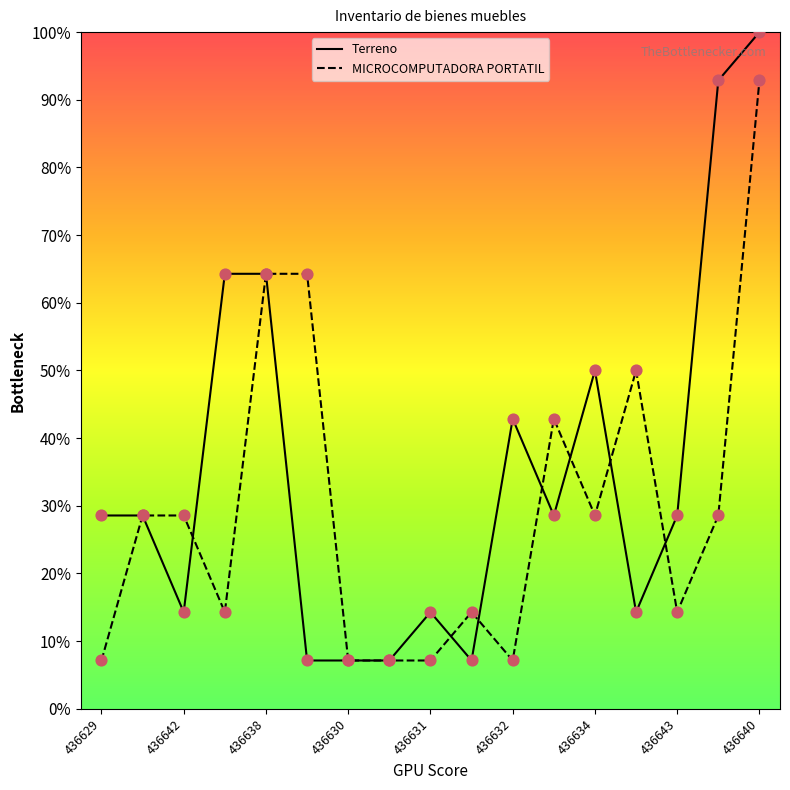

Which series has the widest spread of Y values?

Terreno